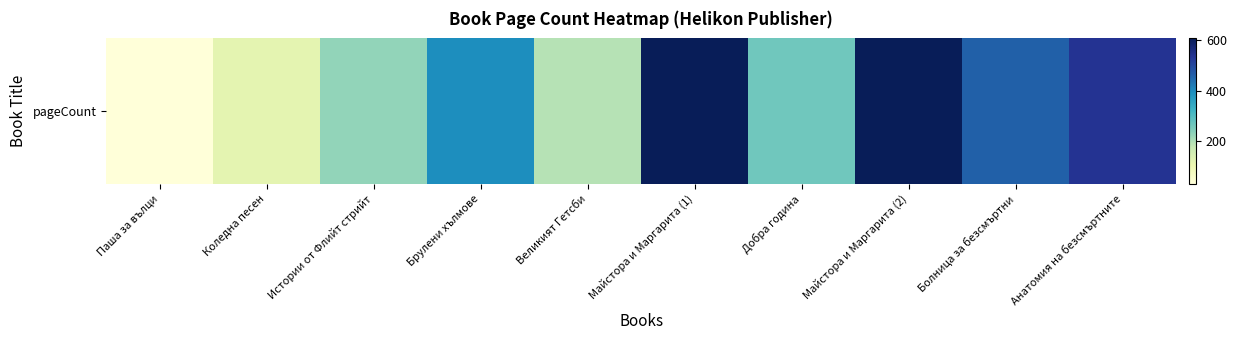

Between Брулени хълмове and Истории от Флийт стрийт, which is larger?

Брулени хълмове